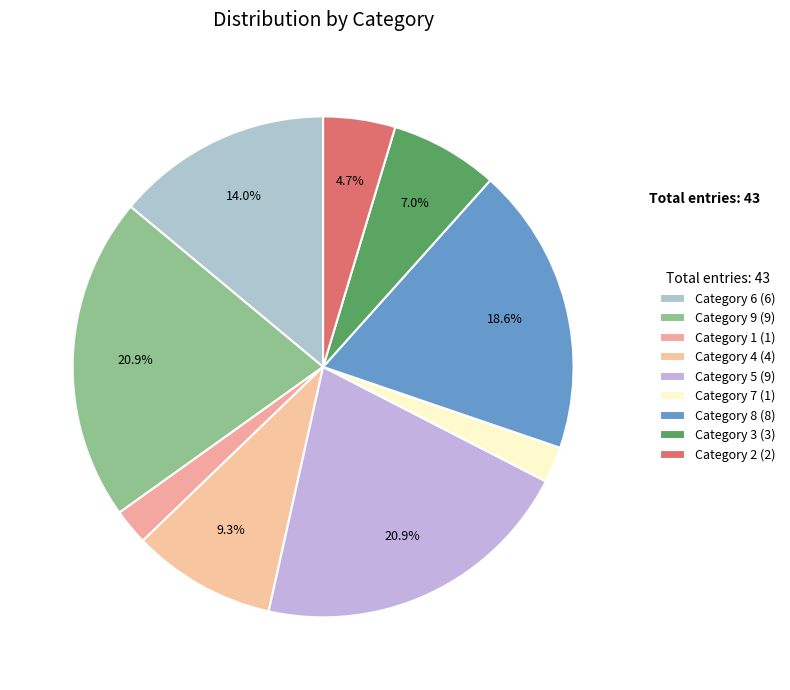

How many slices are in this pie chart?

9